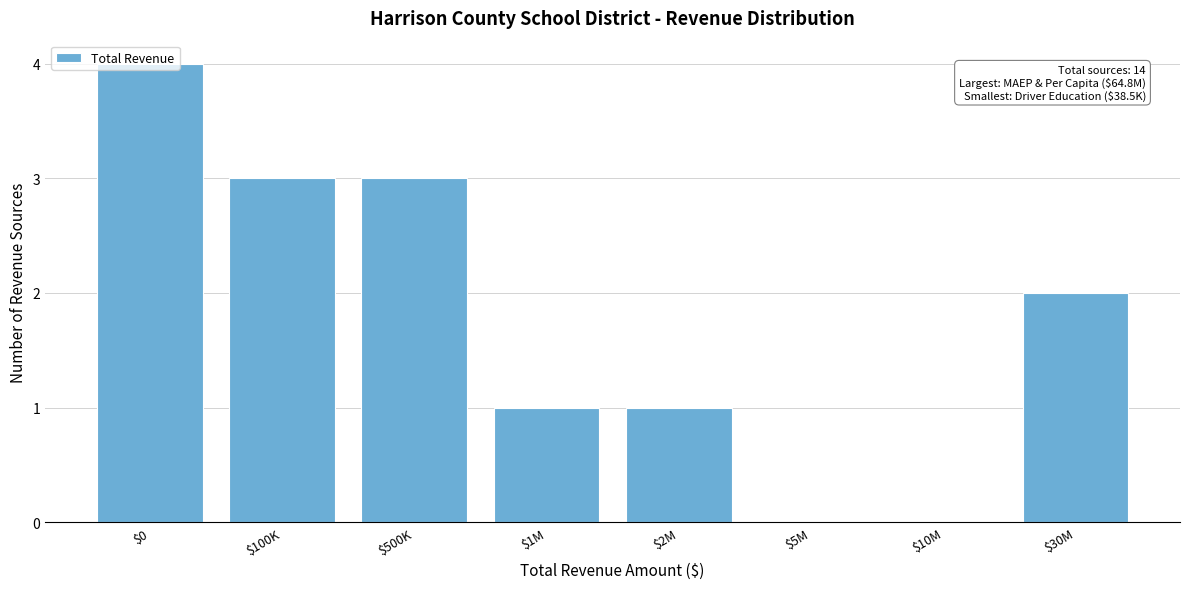

What is the sum of all values?

14